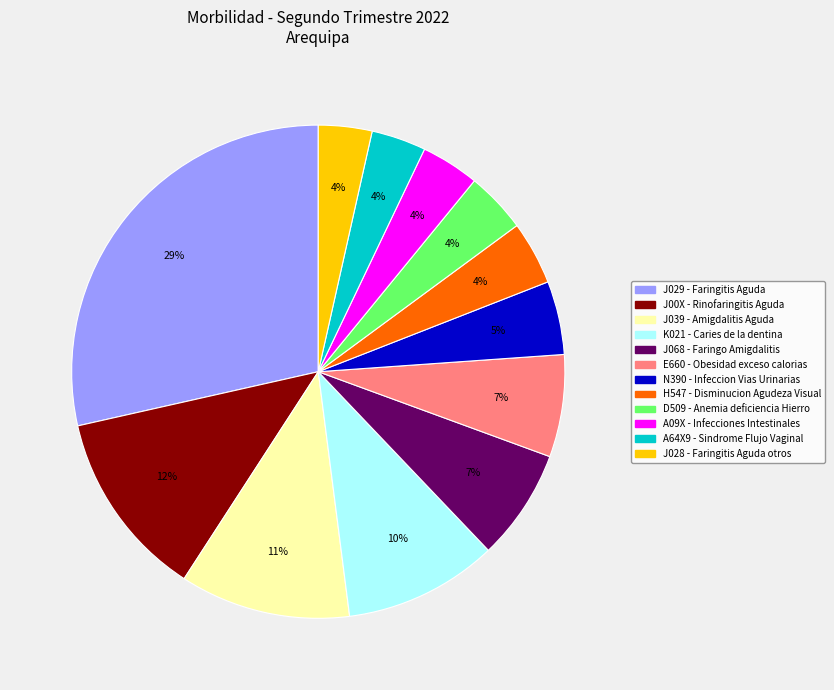

True or false: J068 - Faringo Amigdalitis accounts for 14% of the total.

False